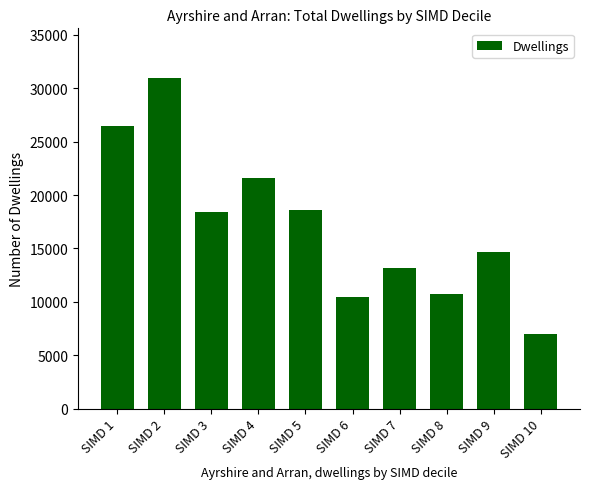

The value at SIMD 5 is 29240. True or false?

False